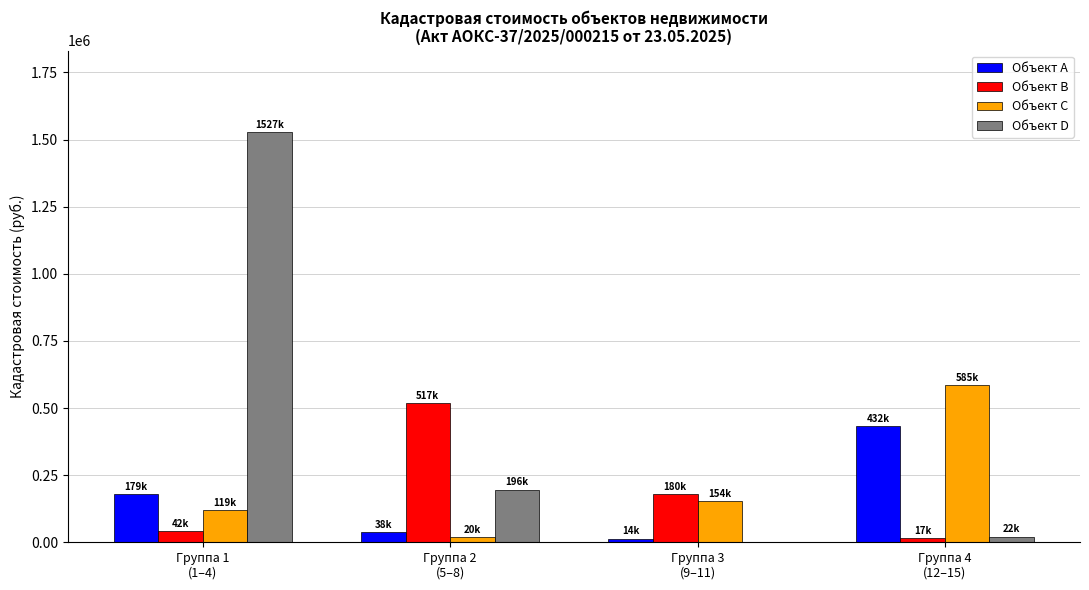

At which category is the sum across all series the highest?

Группа 1
(1–4)